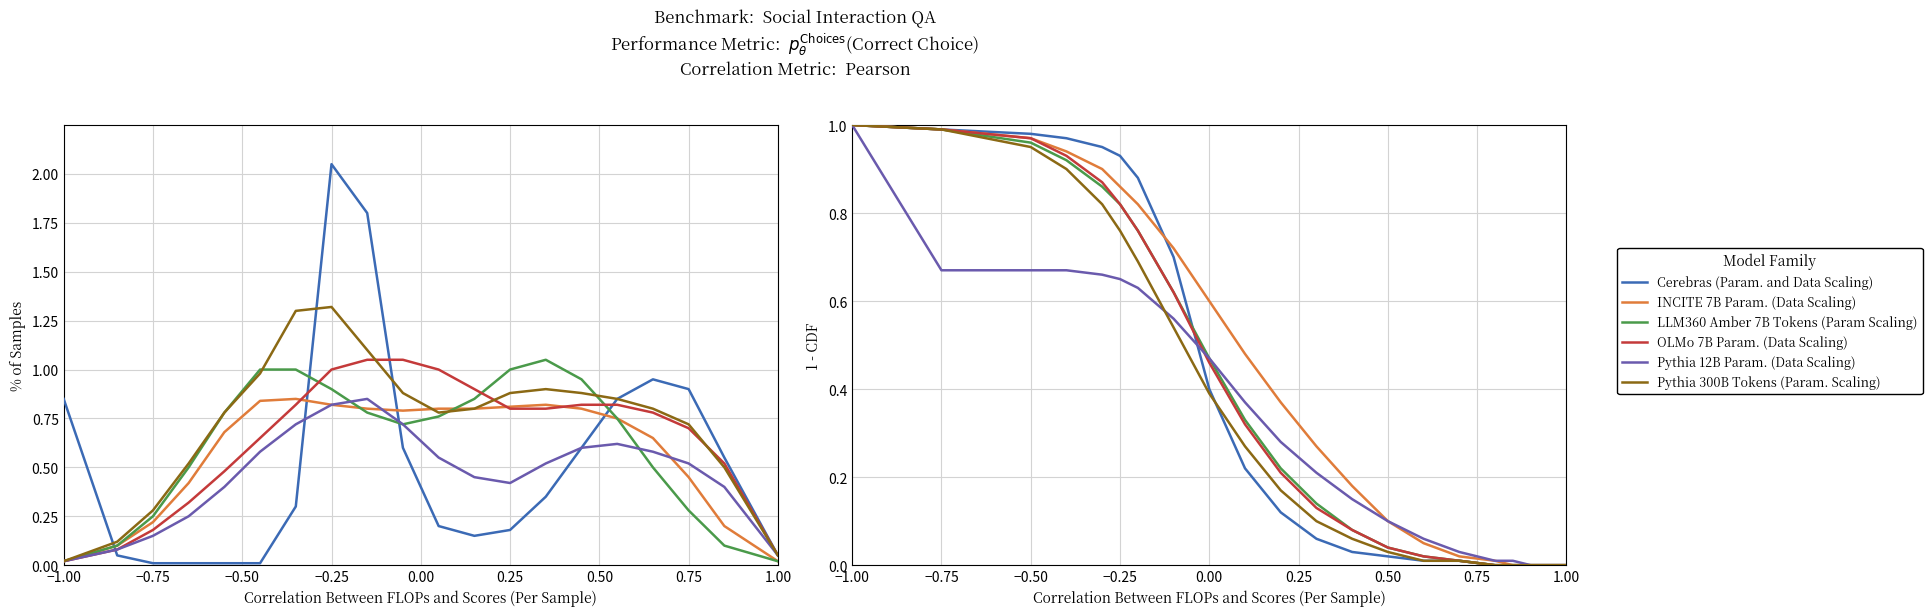

True or false: Pythia 12B Param. (Data Scaling) has more than 2 points higher than both neighbors.

False